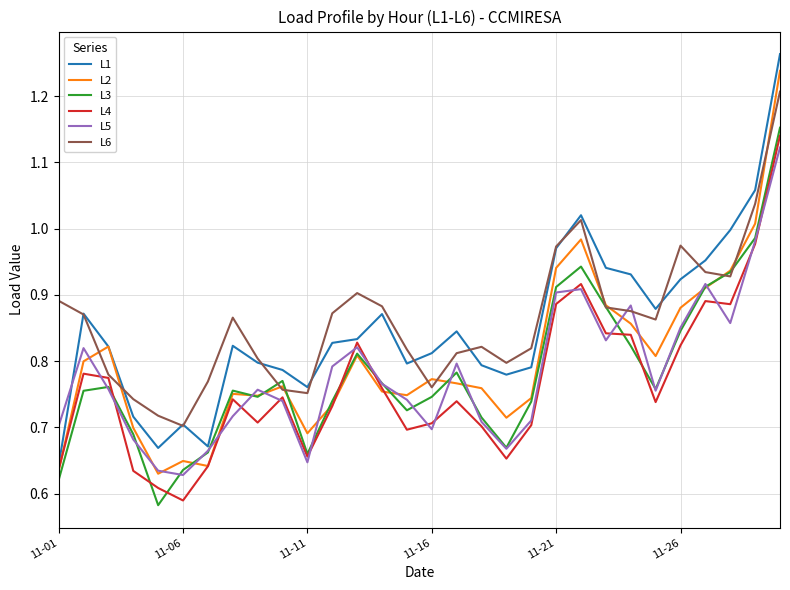

What is the sum of all L3 values?

23.5